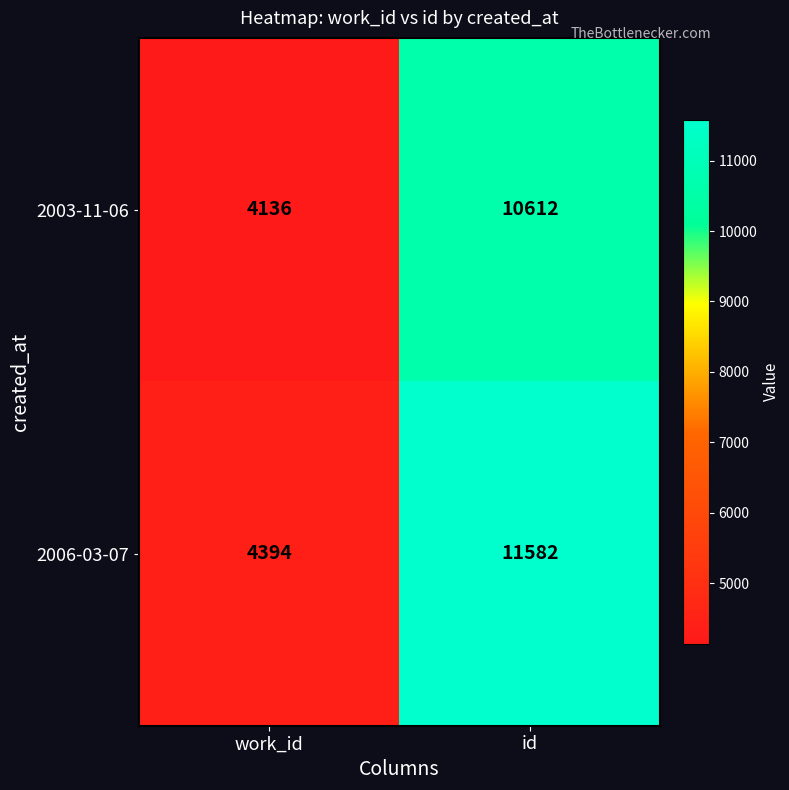

What is the smallest value displayed?

4136